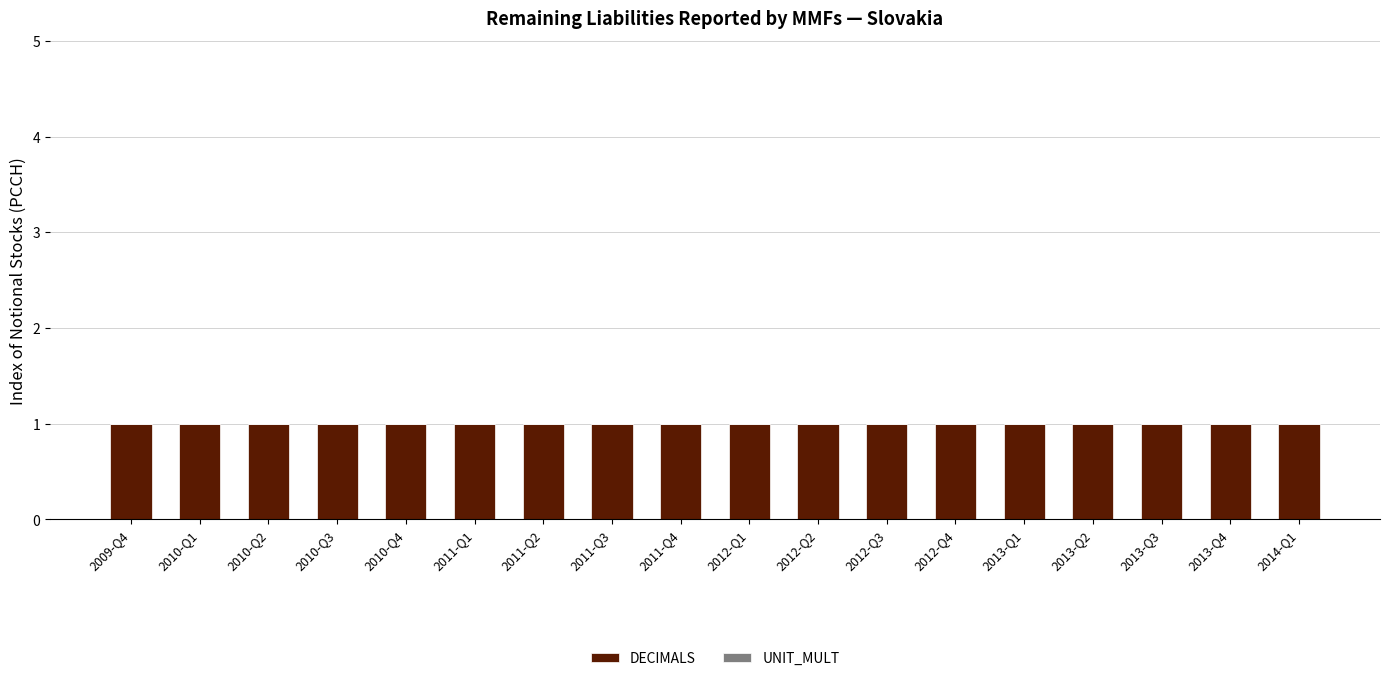

Which series has the largest range (max minus min)?

DECIMALS